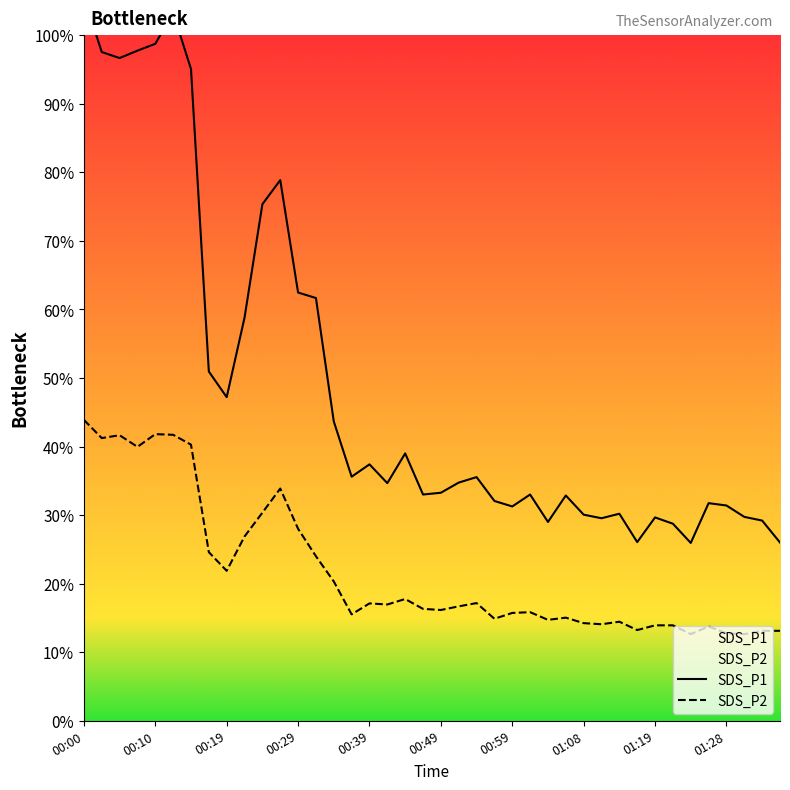

Rank the series by their maximum value, from highest to lowest.

SDS_P1, SDS_P2